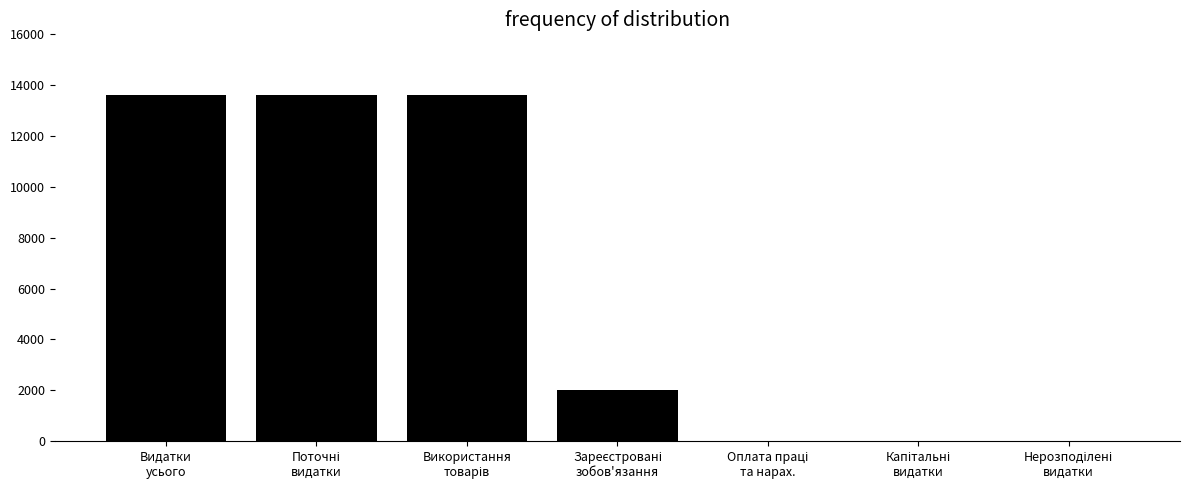

What is the maximum value shown in the chart?

13594.9